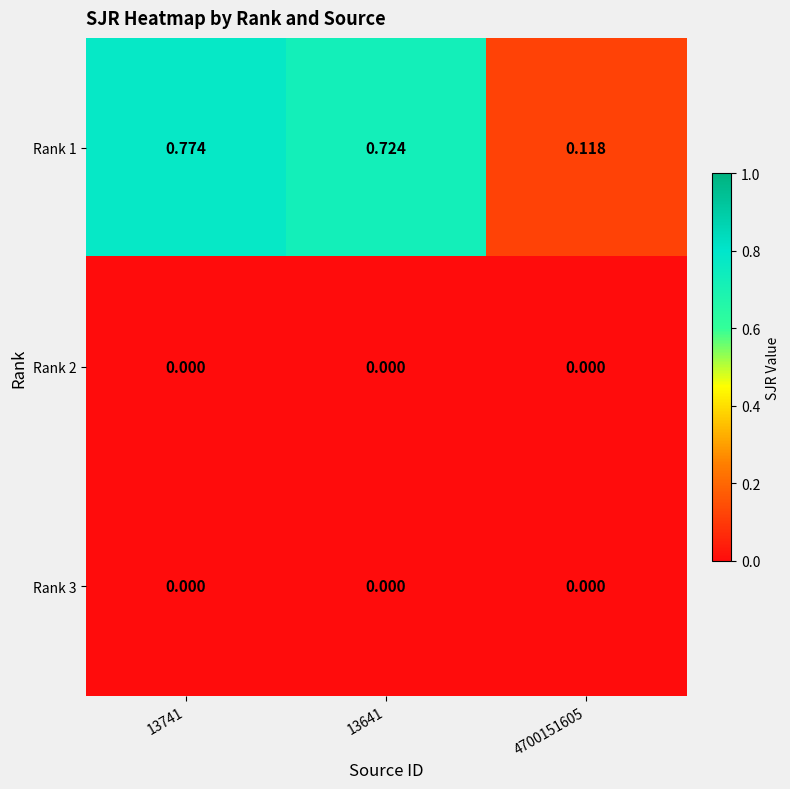

Is the value of Rank 1 at 13741 greater than the value of Rank 3 at 4700151605?

Yes